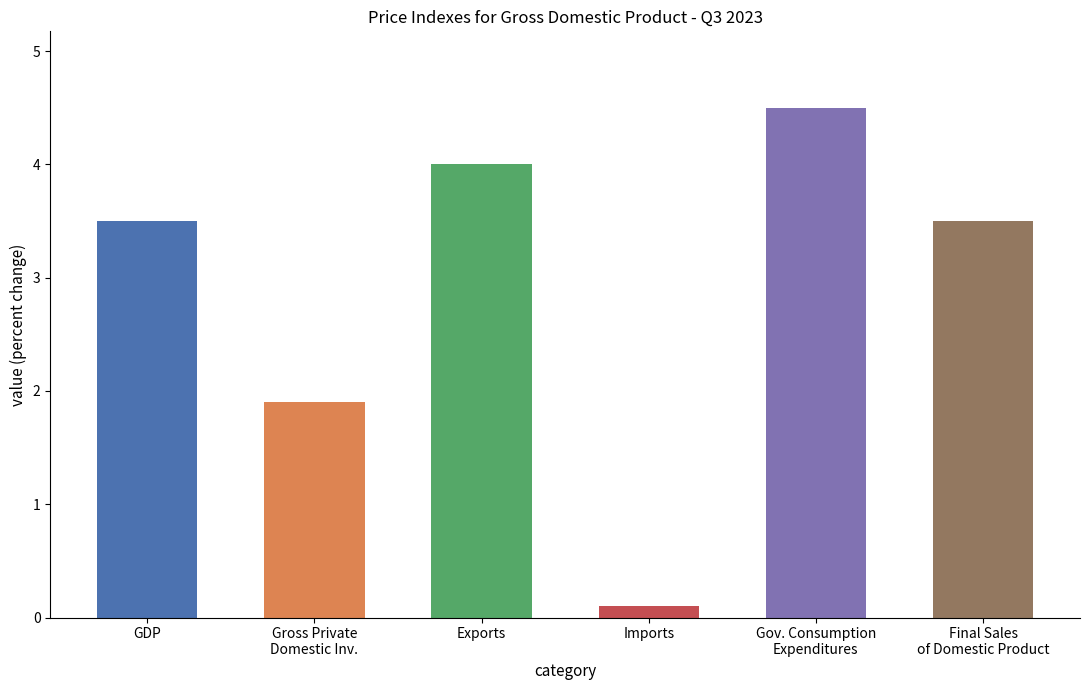

Are the bars grouped side by side (vs. stacked)?

No